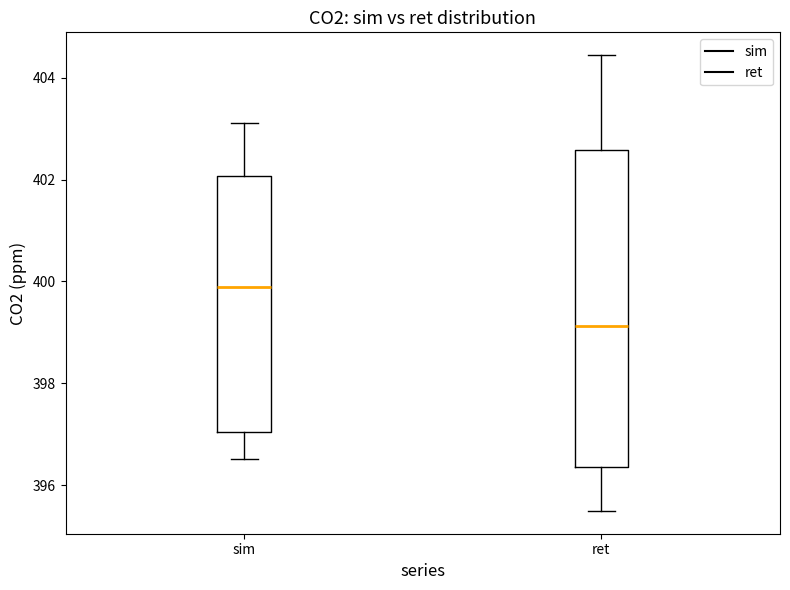

Where is the upper edge of the box for ret on the y-axis? The values are not printed on the chart, so give them approximately, as read against the axis.

402.6